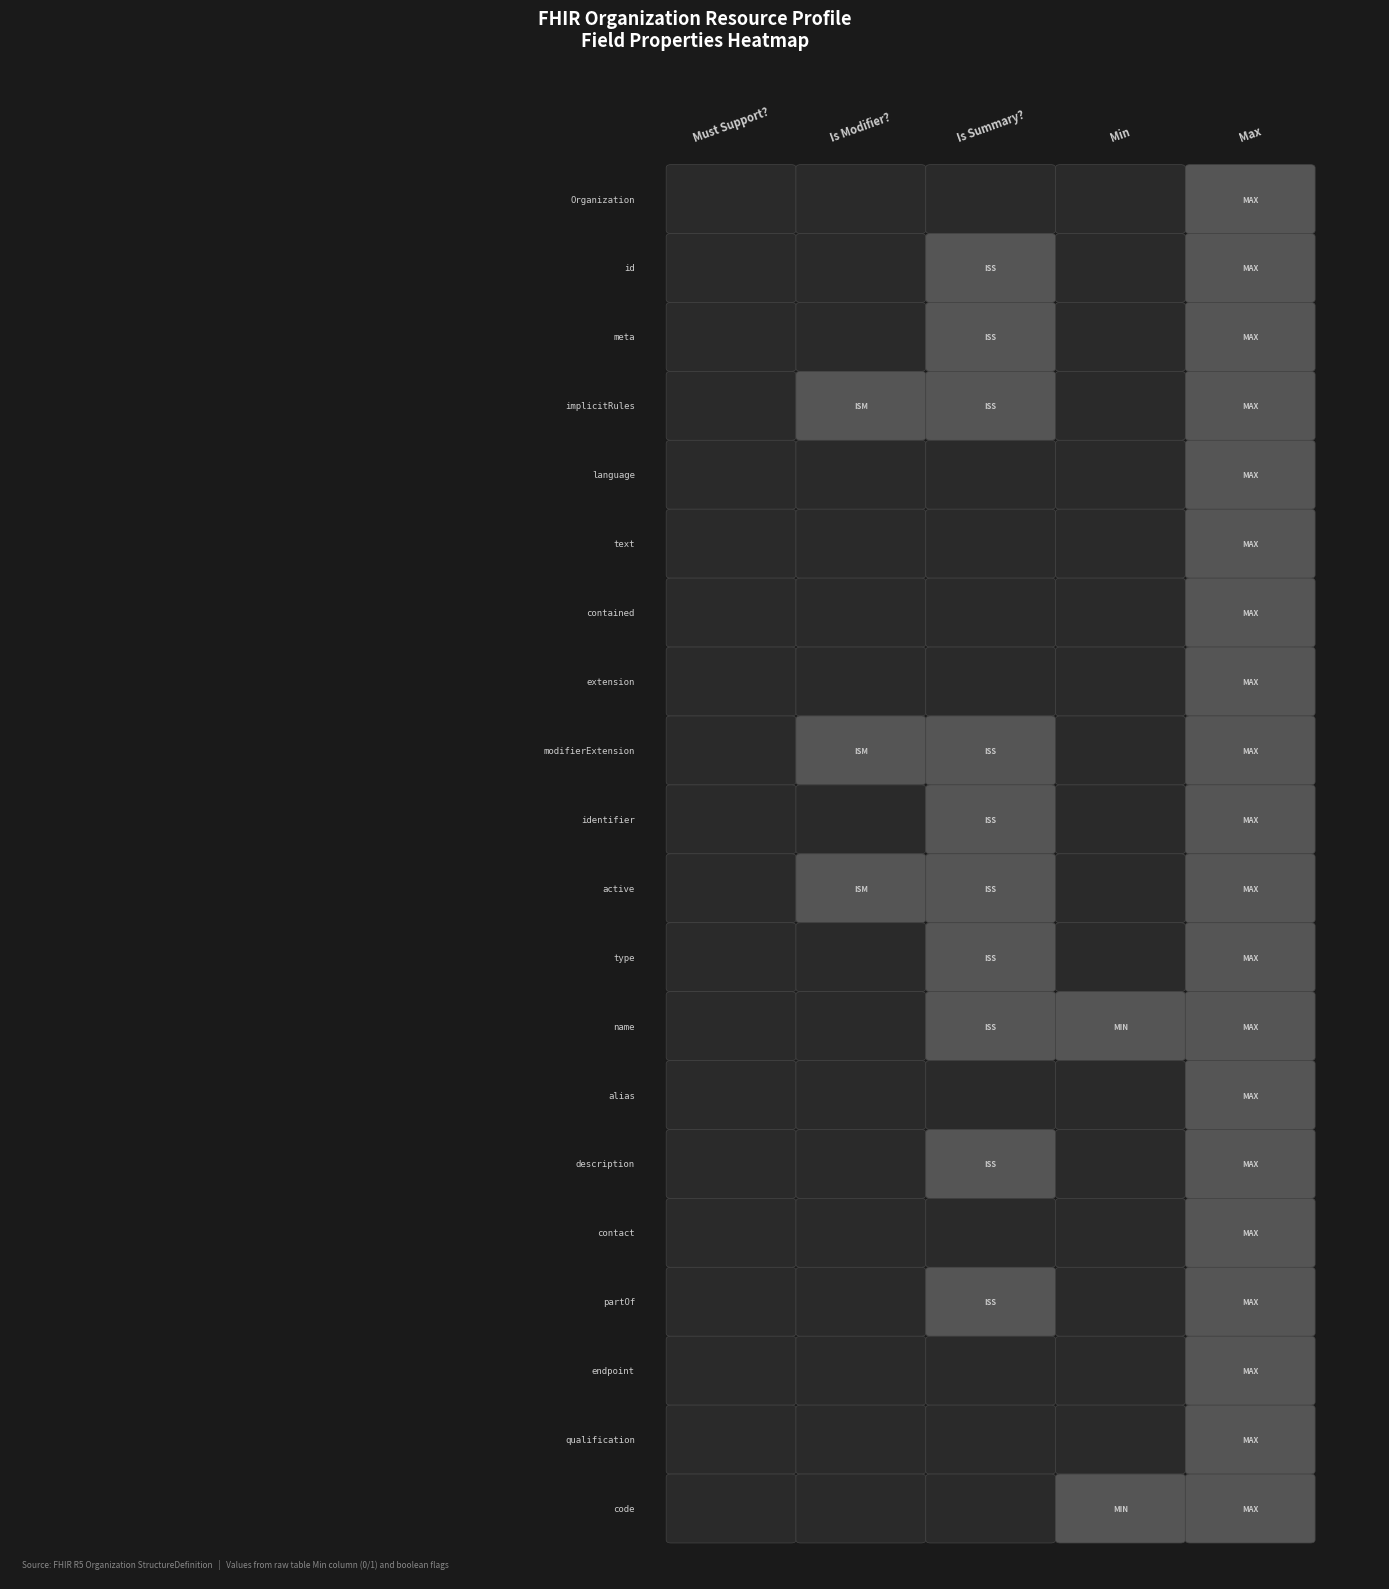

What is the spread (max minus min) of values at 2?

1